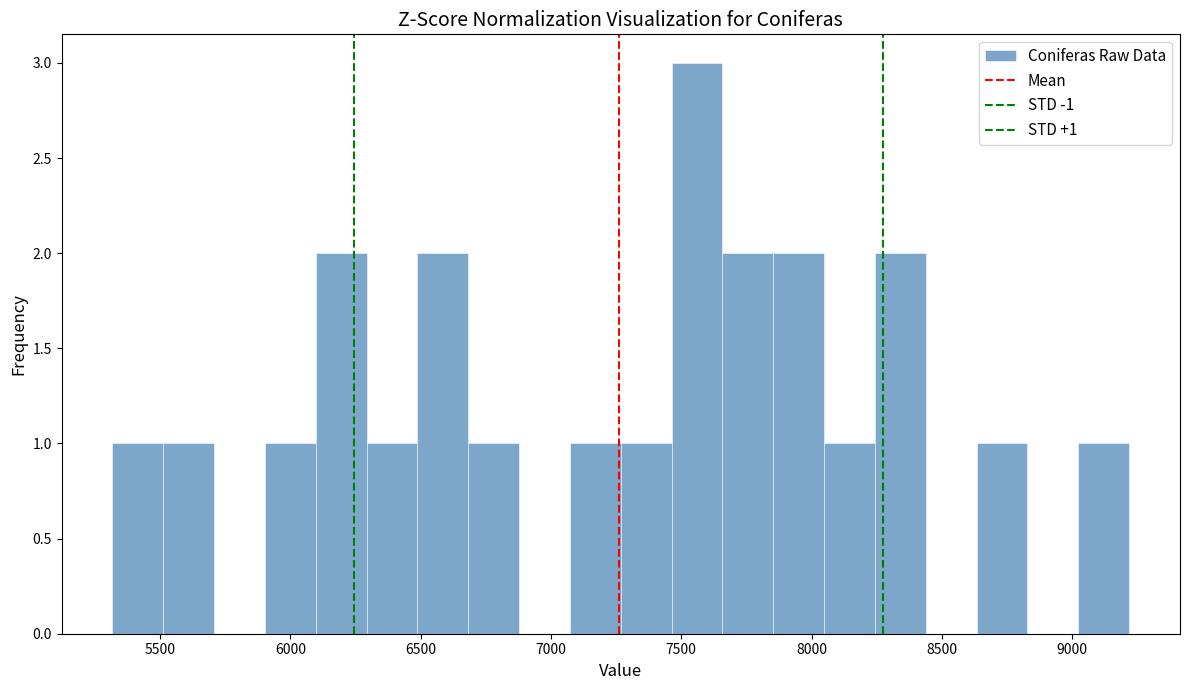

Around what value on the x-axis is the tallest bar? Give the approximate position of its centre, as read against the axis.

7550